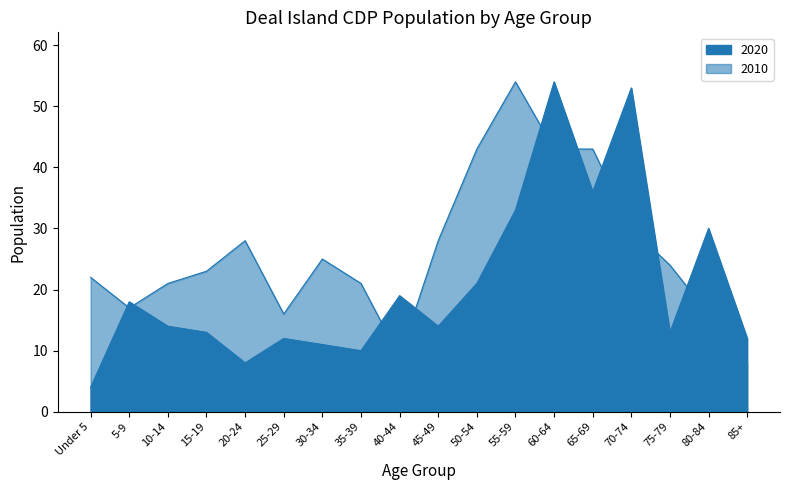

At how many categories does at least one series exceed 11?

18